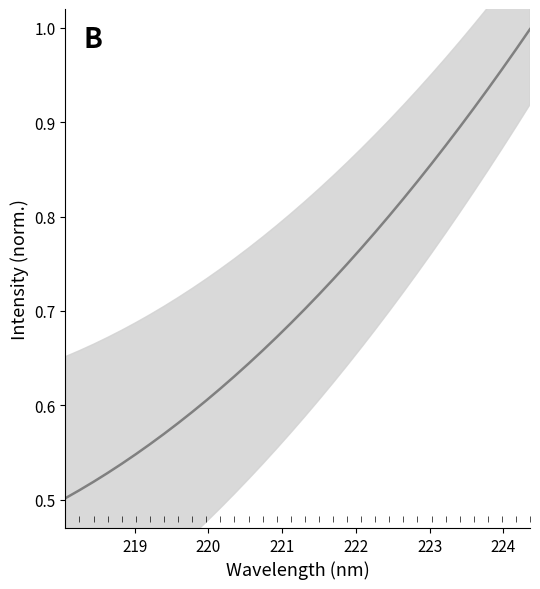

Reading left to right, extract all data points from this chart.

218.0596=0.5	218.2508=0.5	218.442=0.5	218.6332=0.5	218.8244=0.5	219.0156=0.5	219.2067=0.6	219.3979=0.6	219.589=0.6	219.7801=0.6	219.9712=0.6	220.1623=0.6	220.3533=0.6	220.5444=0.6	220.7354=0.7	220.9264=0.7	221.1174=0.7	221.3083=0.7	221.4993=0.7	221.6902=0.7	221.8812=0.7	222.0721=0.8	222.263=0.8	222.4538=0.8	222.6447=0.8	222.8355=0.8	223.0264=0.9	223.2172=0.9	223.408=0.9	223.5987=0.9	223.7895=0.9	223.9802=1.0	224.1709=1.0	224.3616=1.0